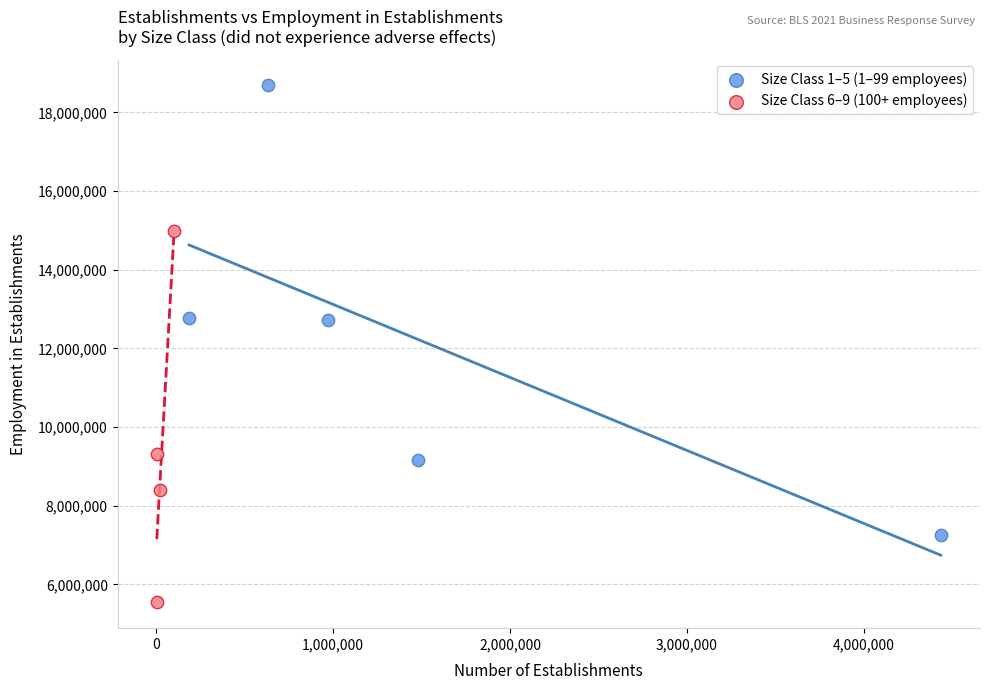

Which series has the largest Y range (max minus min)?

Size Class 1–5 (1–99 employees)